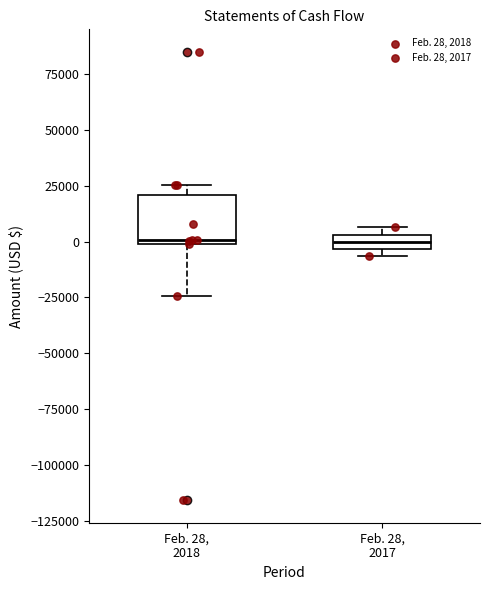

Where is the upper edge of the box for Feb. 28, 2018 on the y-axis? The values are not printed on the chart, so give them approximately, as read against the axis.

20000